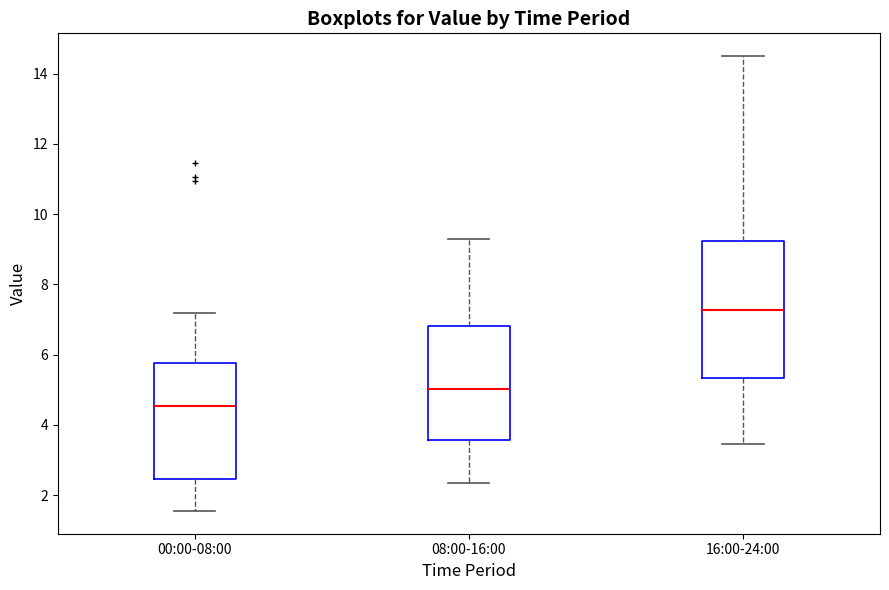

Where is the lower edge of the box for 00:00-08:00 on the y-axis? The values are not printed on the chart, so give them approximately, as read against the axis.

2.4